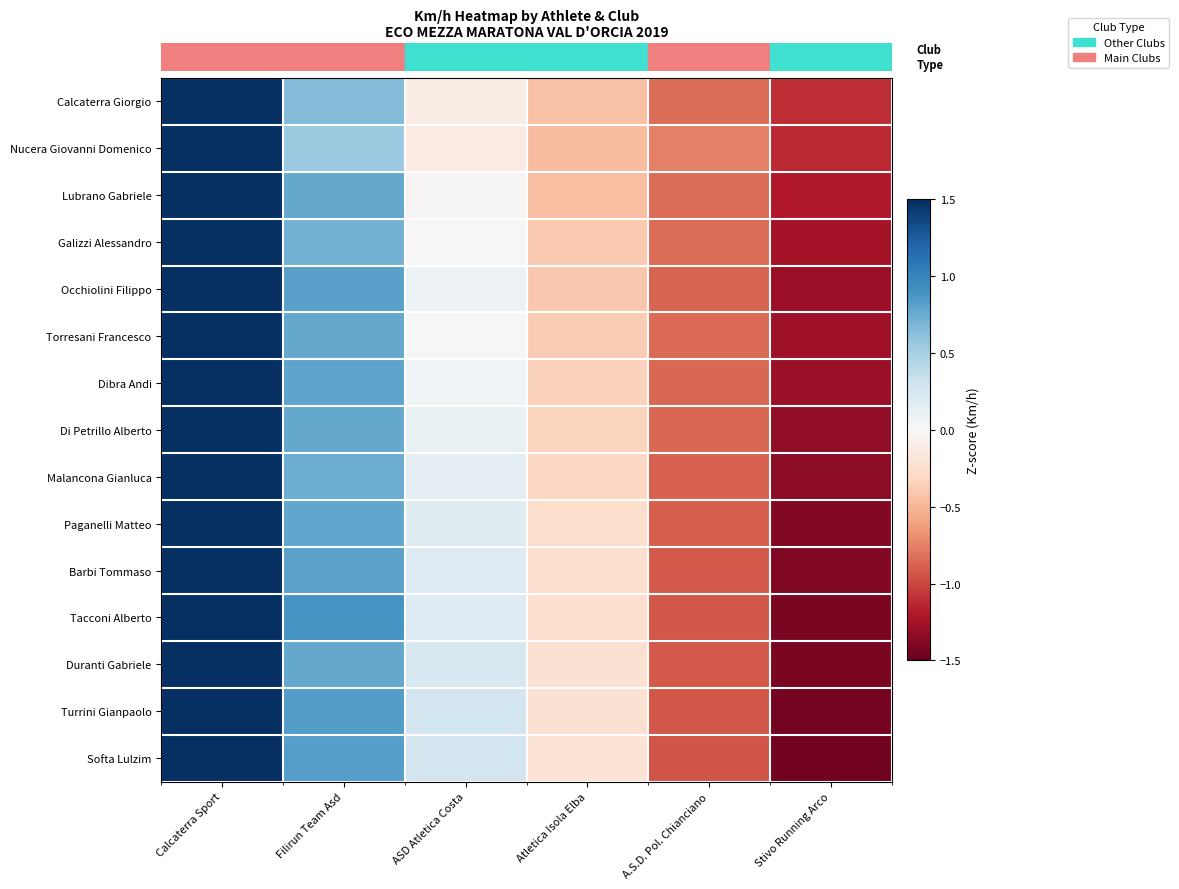

What is the maximum value shown in the chart?

1.5